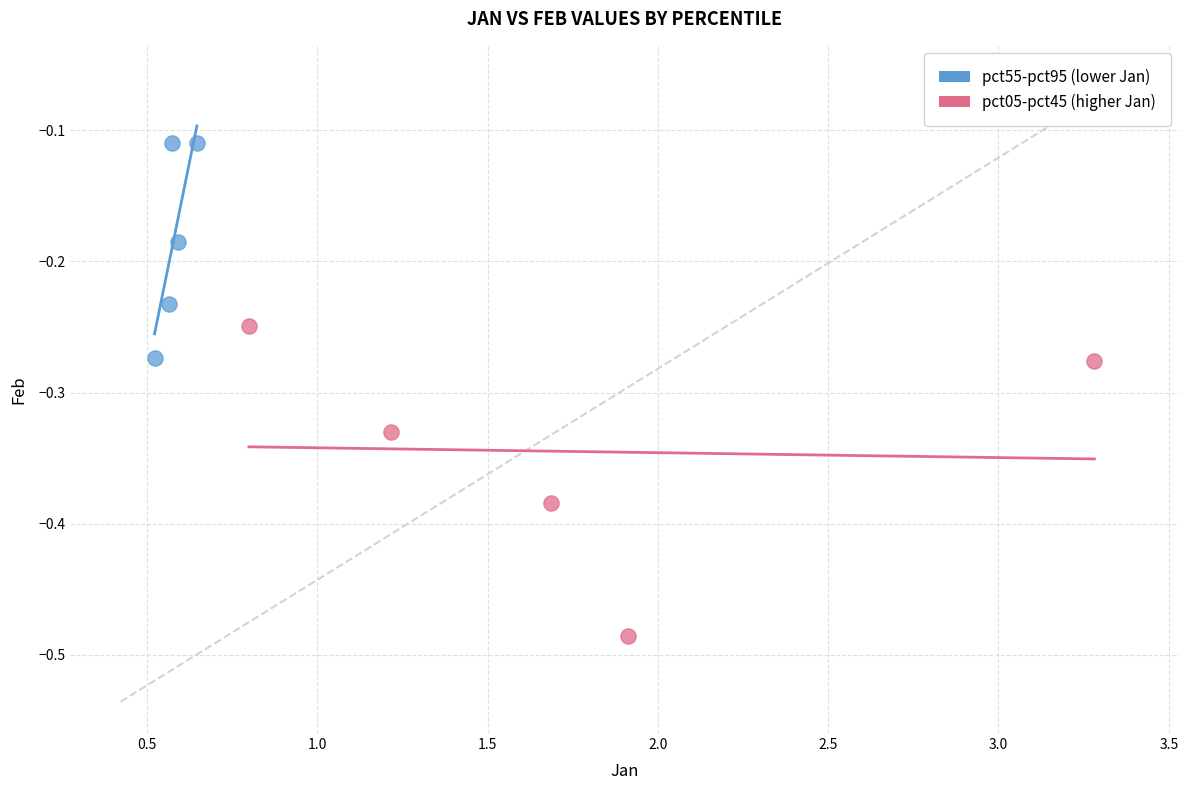

Which series contains the lowest Y value?

pct05-pct45 (higher Jan)